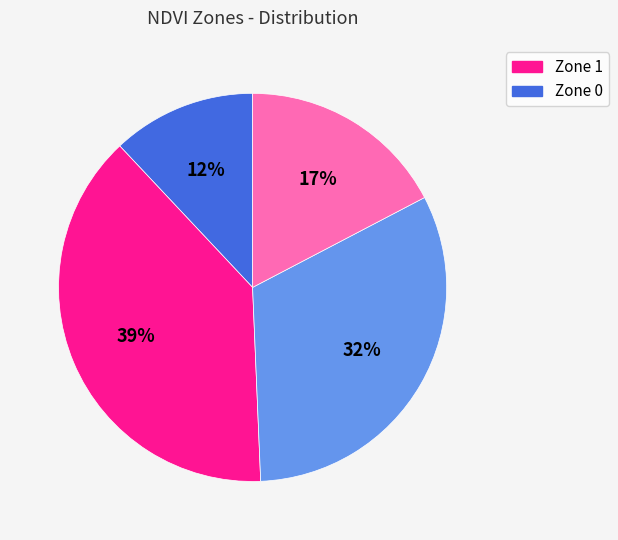

Count the number of slices in the pie.

4